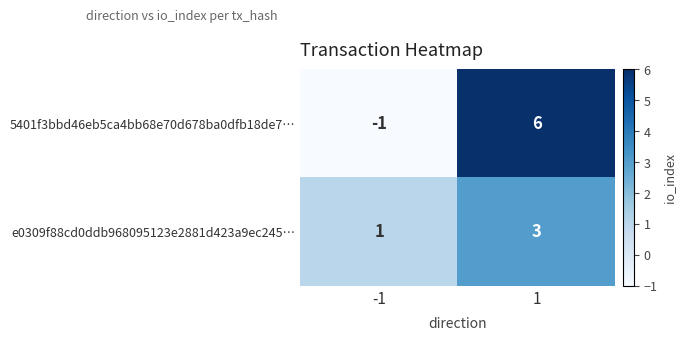

The value of e0309f88cd0ddb968095123e2881d423a9ec245… at -1 is 2. True or false?

False